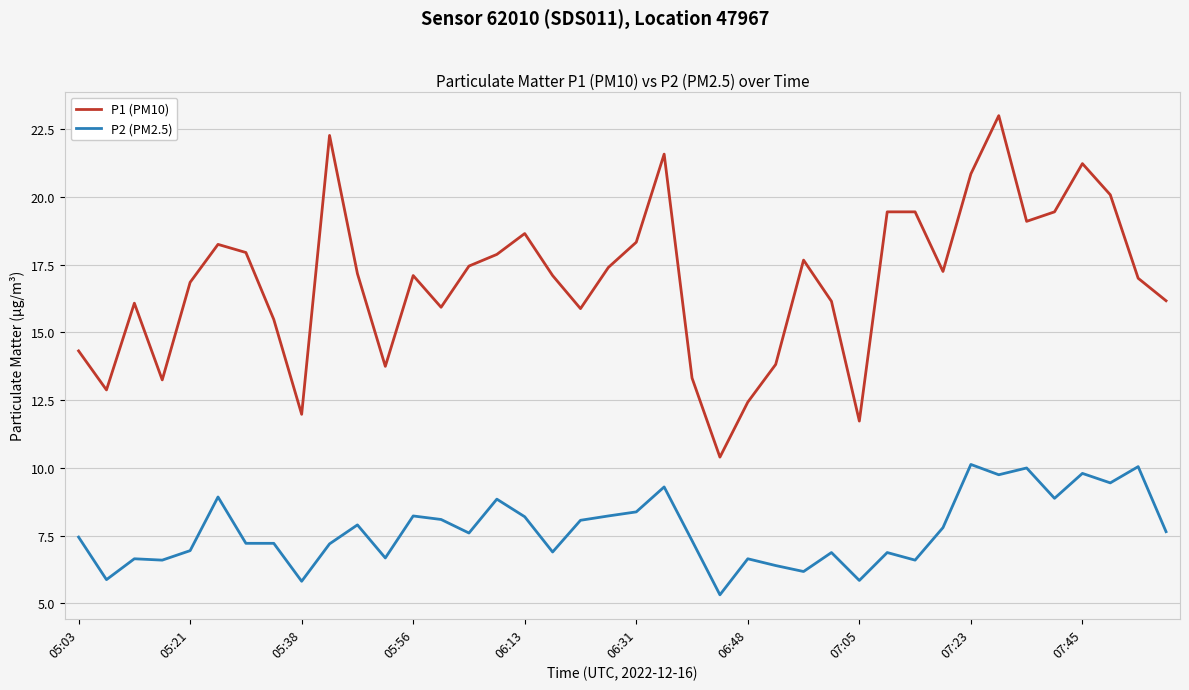

Which series has the largest total across all categories?

P1 (PM10)